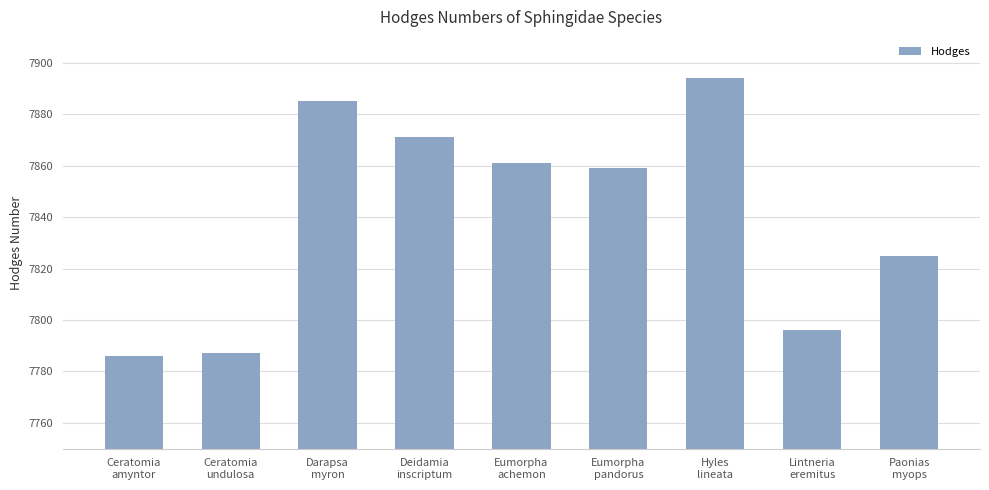

Approximately how many times larger is the value at Paonias
myops compared to Lintneria
eremitus?

1.0